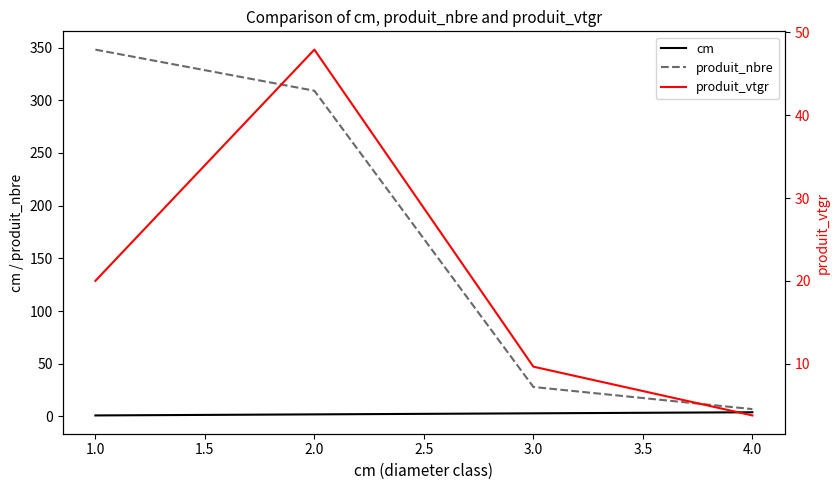

Rank the categories by produit_nbre value from highest to lowest.

1.0, 2.0, 3.0, 4.0